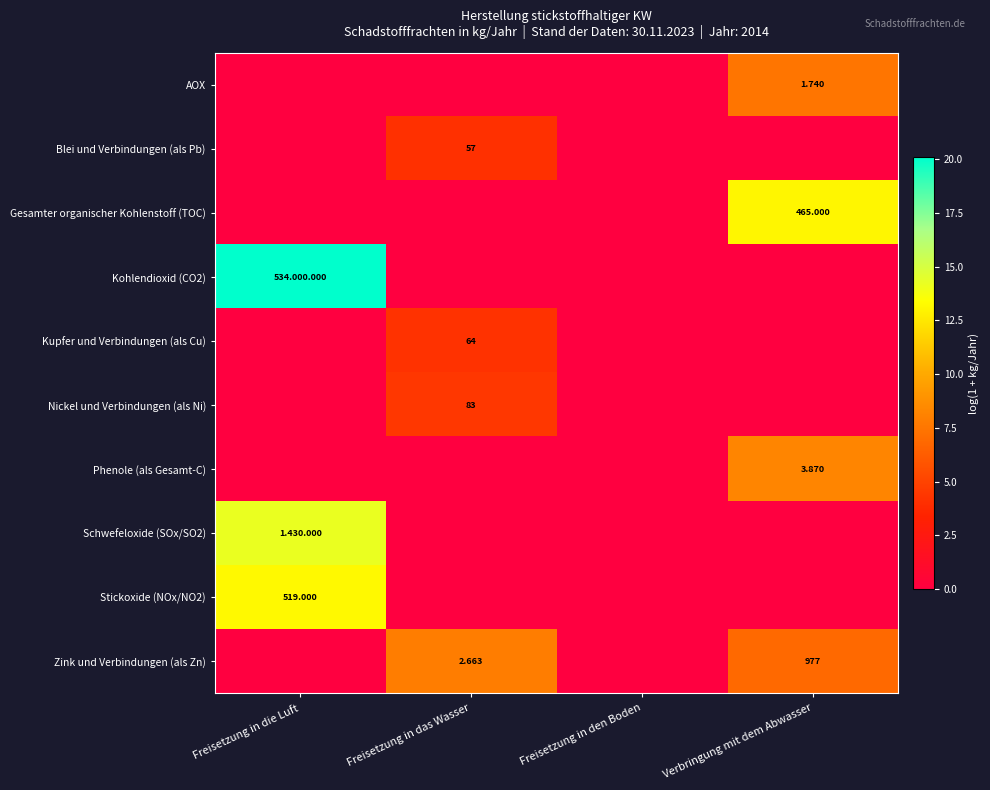

Is it true that Nickel und Verbindungen (als Ni) equals 0.0 at Freisetzung in die Luft?

True